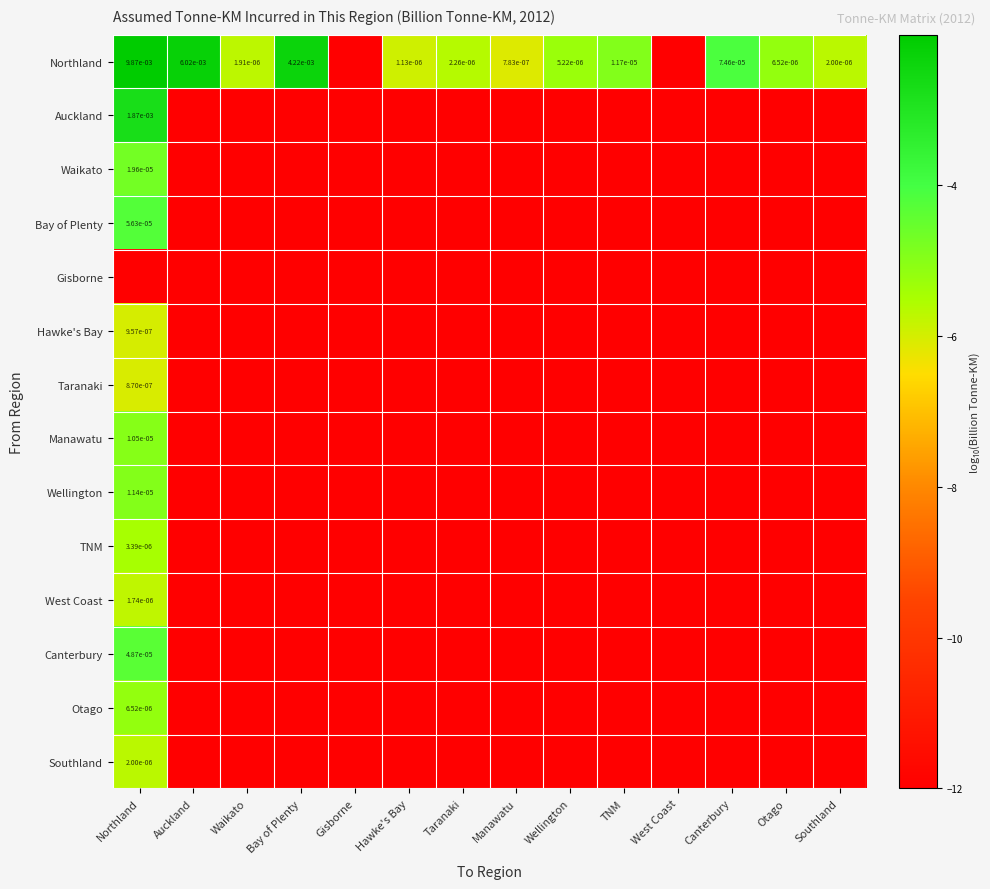

List the series in order of their peak value, lowest first.

Gisborne, Taranaki, Hawke's Bay, West Coast, Southland, TNM, Otago, Manawatu, Wellington, Waikato, Canterbury, Bay of Plenty, Auckland, Northland